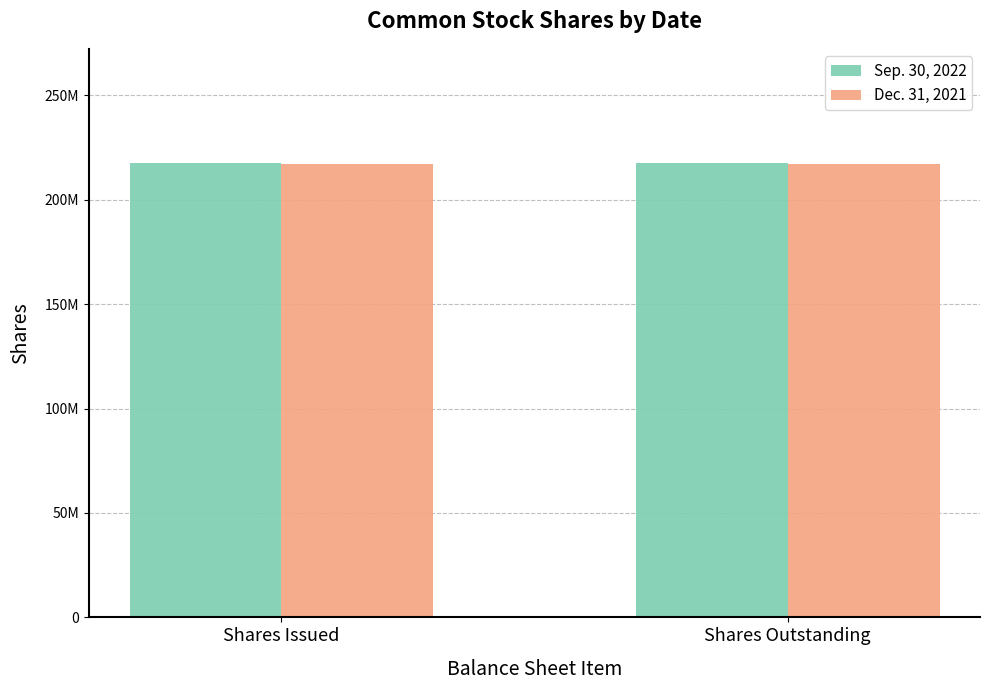

What is the sum of the Sep. 30, 2022 values at Shares Outstanding and Shares Issued?

435524568